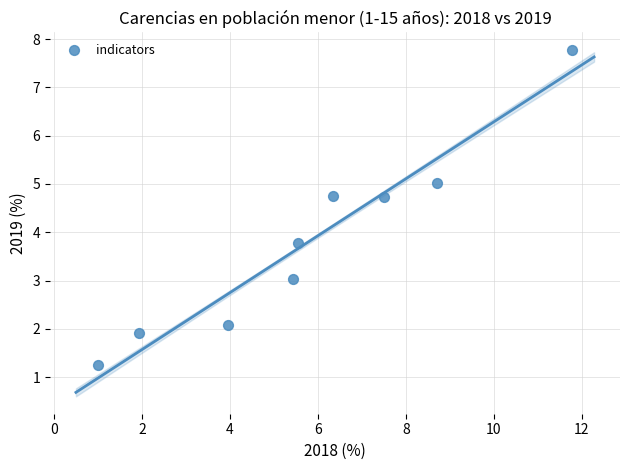

What is the average Y value?

3.8